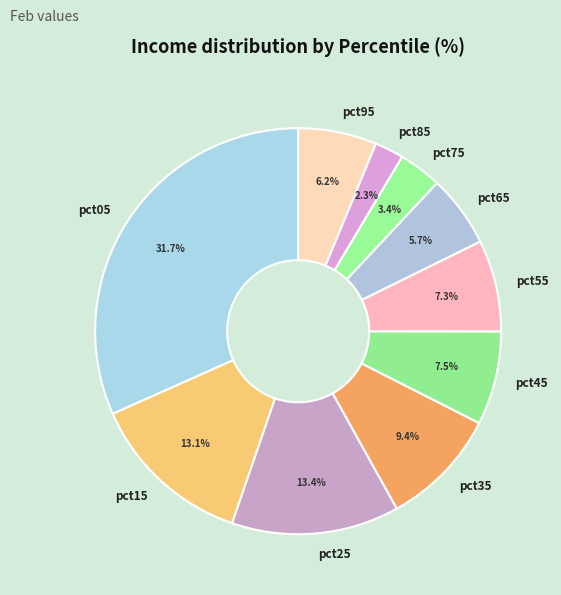

Is it true that pct95 is 12% of the pie?

False